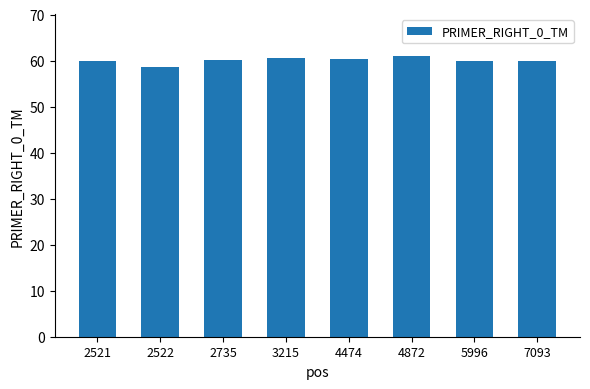

What is the value of the 6th bar from the left?

61.0